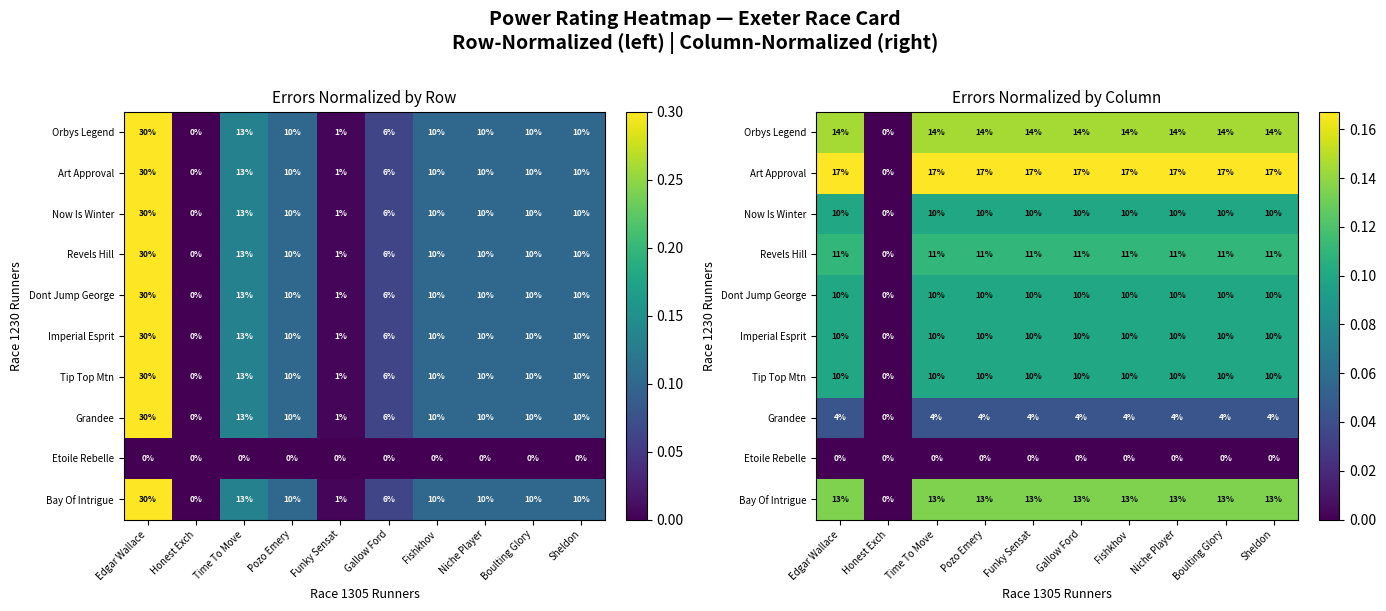

Read the Imperial Esprit value at Boulting Glory.

0.1